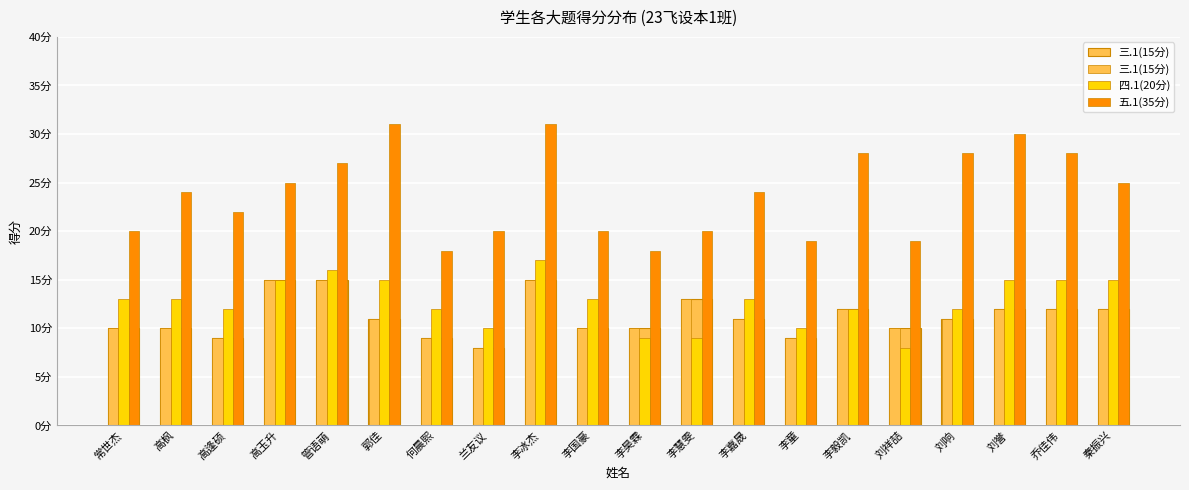

The value of 四.1(20分) at 乔佳伟 is 6. True or false?

False